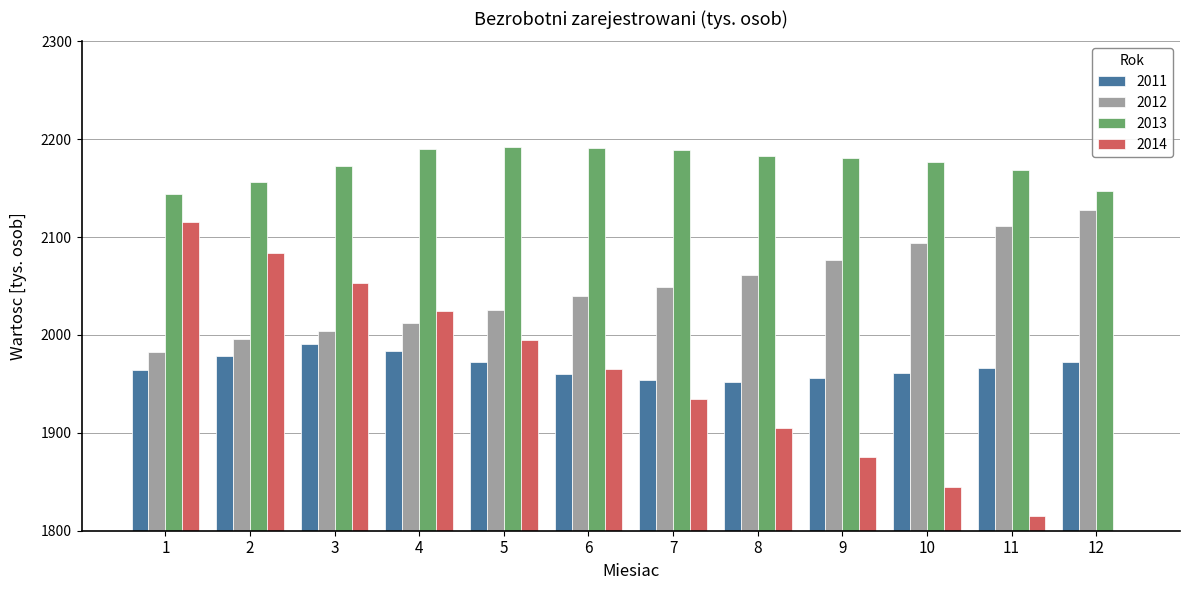

Between 10 and 5, which is larger?

5